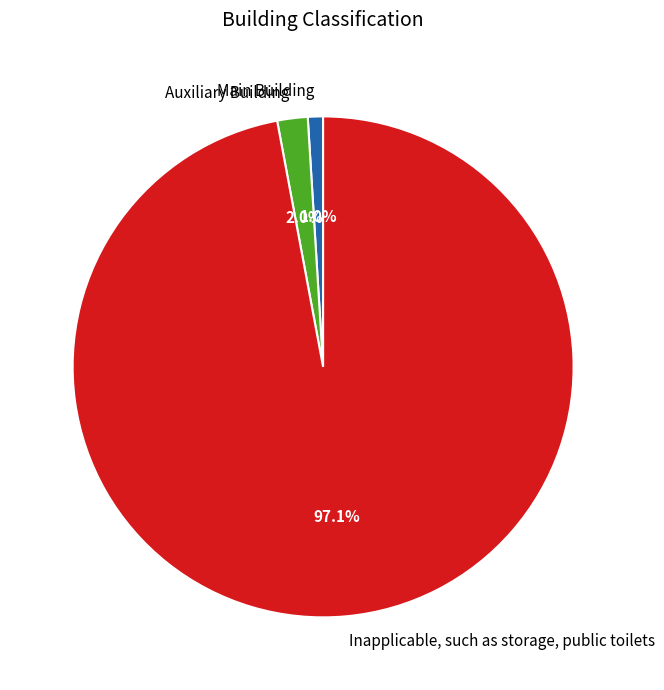

Between Inapplicable, such as storage, public toilets and Auxiliary Building, which is larger?

Inapplicable, such as storage, public toilets